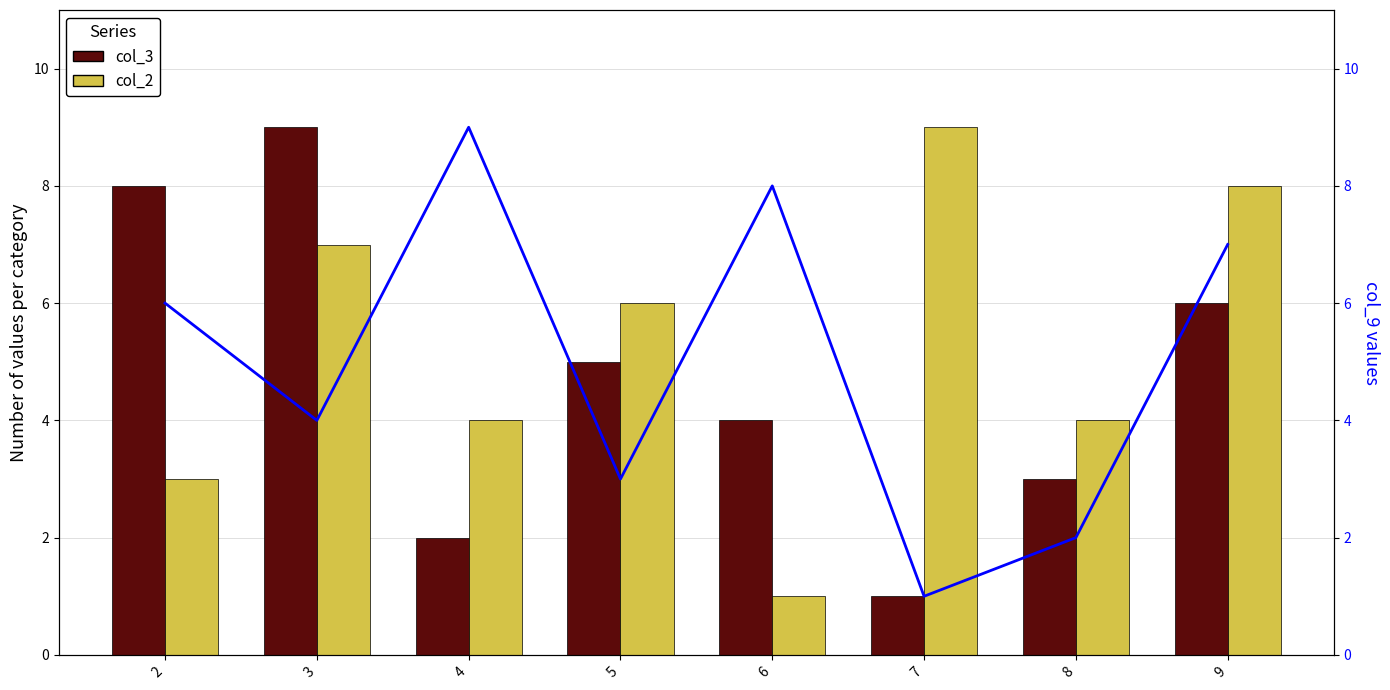

What is the value of the col_9 (line) bar at the 1st from the left?

6